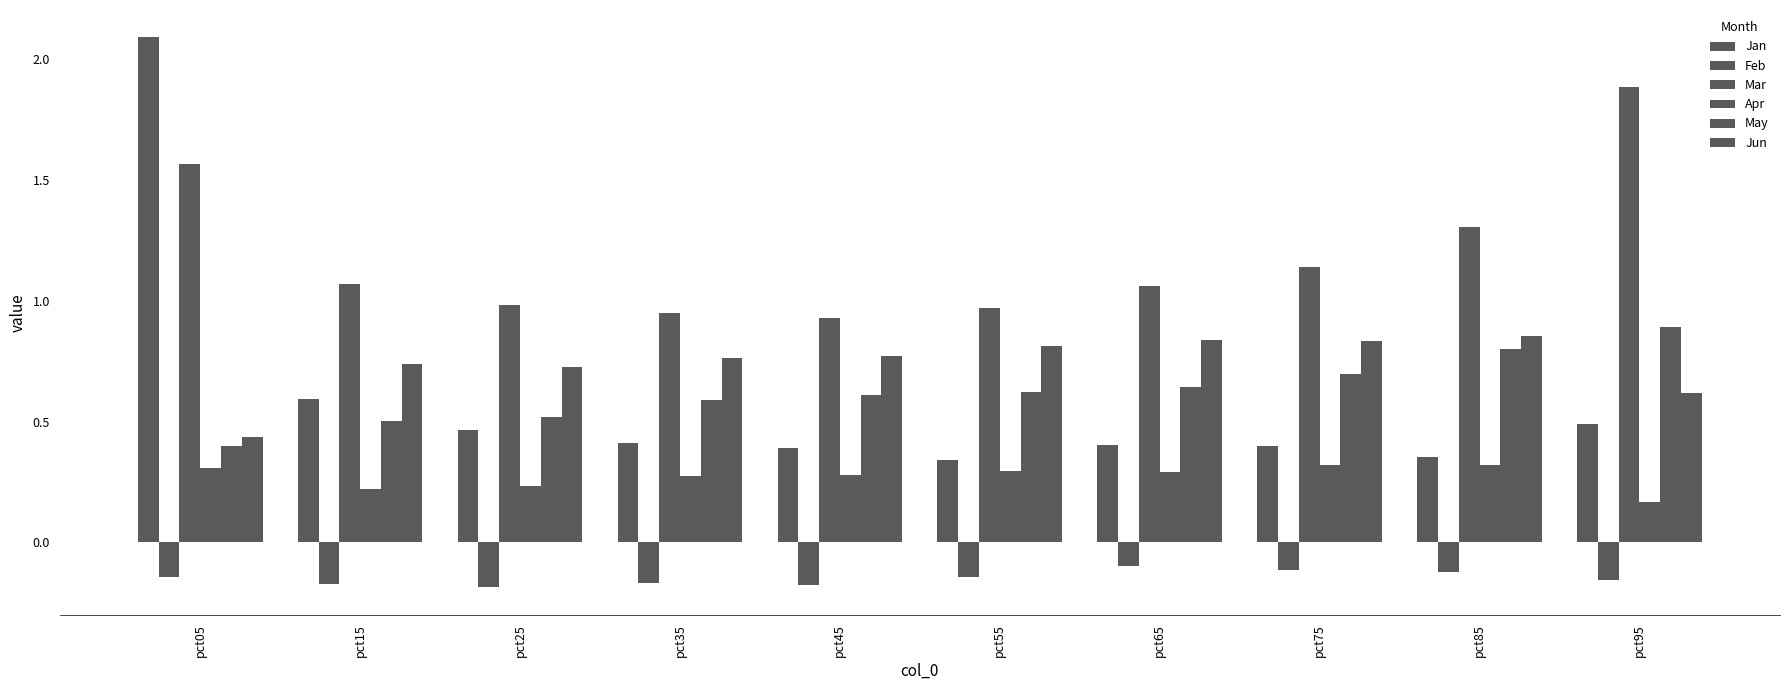

What is the value of the Mar bar at the 2nd from the left?

1.1